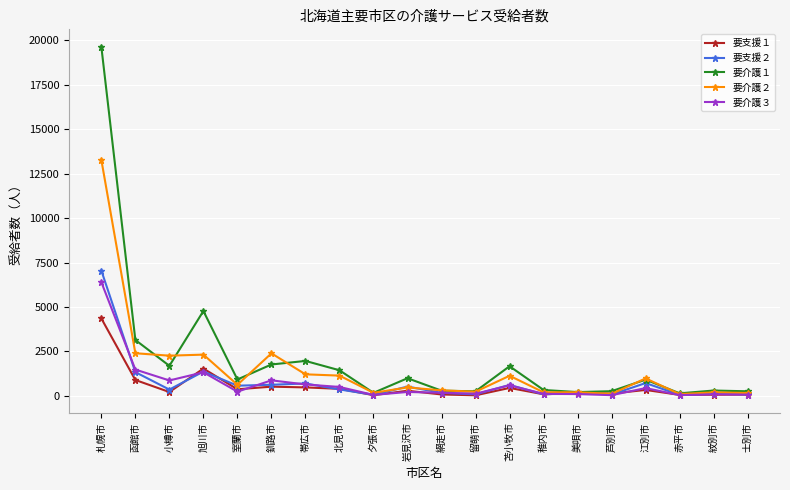

Which series has the largest range (max minus min)?

要介護１